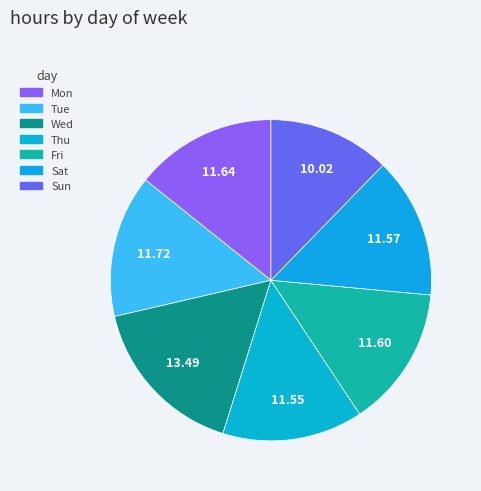

True or false: Sun accounts for 1% of the total.

False